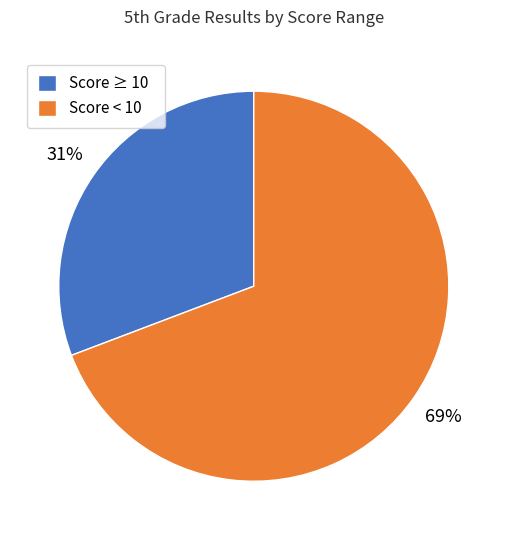

Which slice is the smallest?

Score ≥ 10